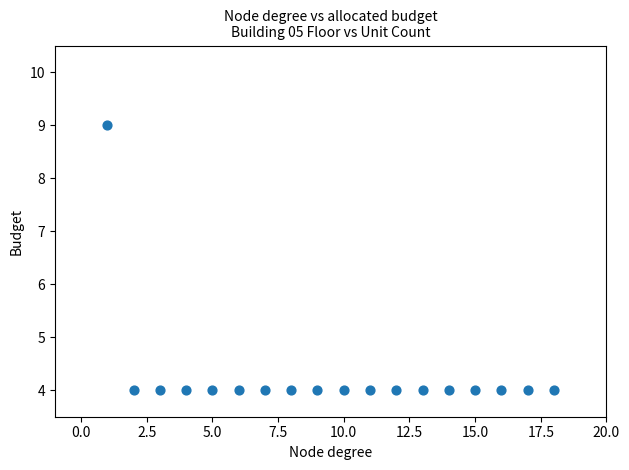

What is the range of Y values (max minus min)?

5